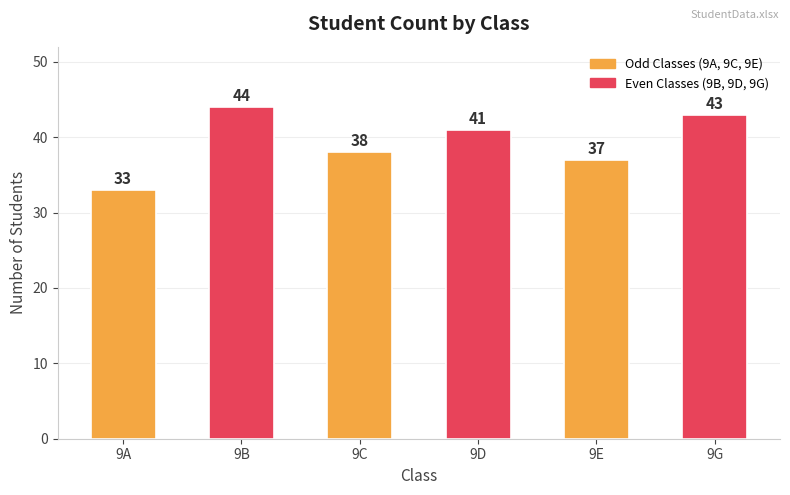

True or false: the data shows 52 at 9C.

False